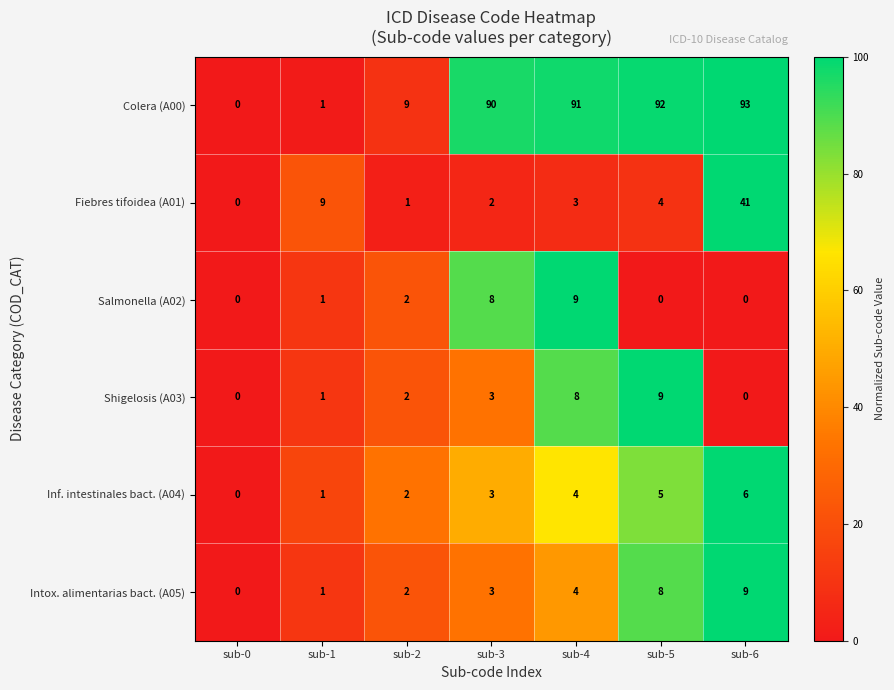

The Fiebres tifoidea (A01) series shows 5 at sub-4. True or false?

False